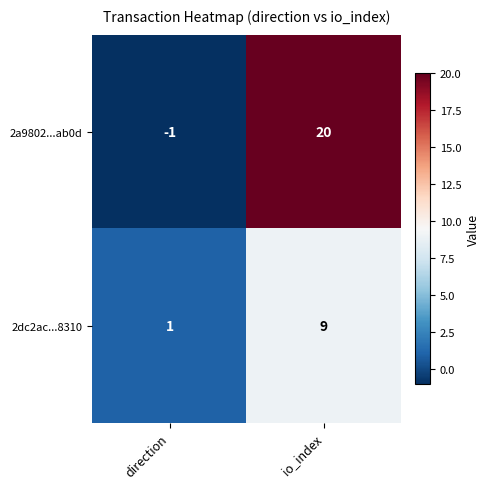

Reading right to left, extract all data points from this chart.

2a9802...ab0d: io_index=20	direction=-1
2dc2ac...8310: io_index=9	direction=1